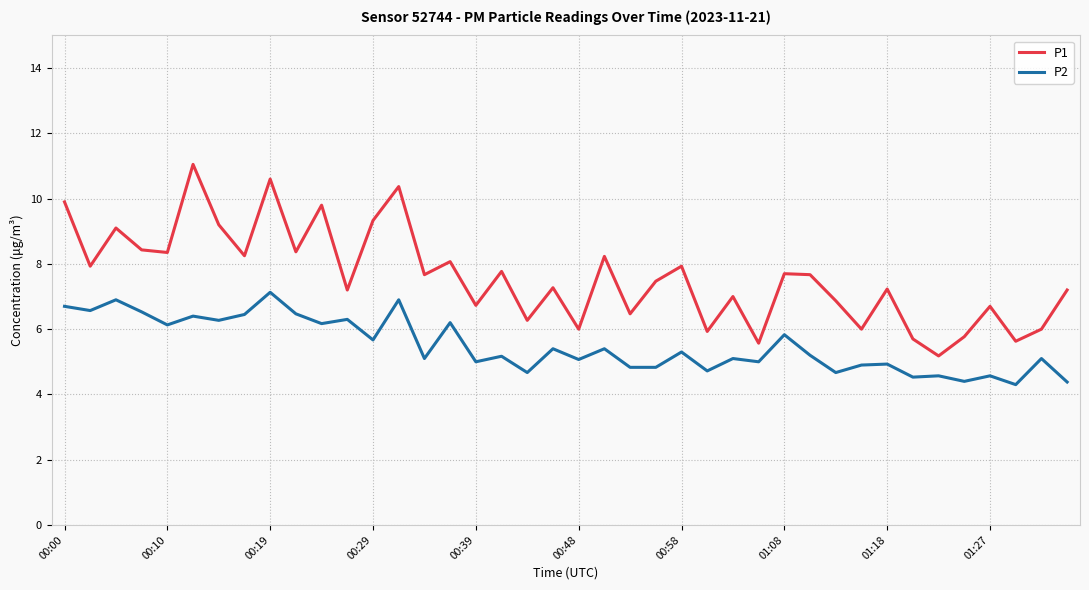

What is the smallest value displayed?

4.3